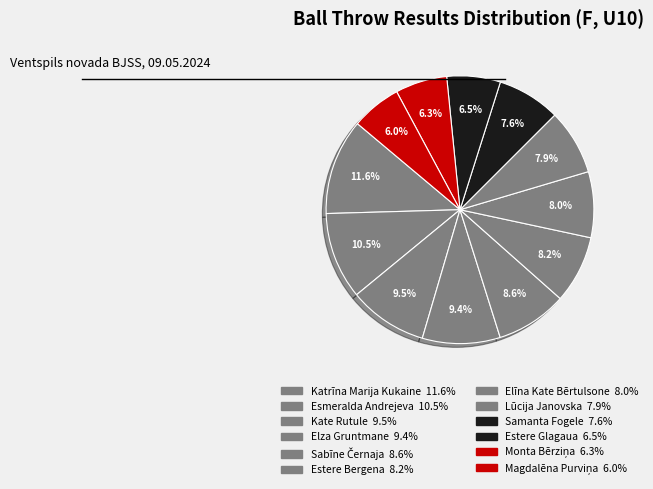

How many segments does this pie chart have?

12